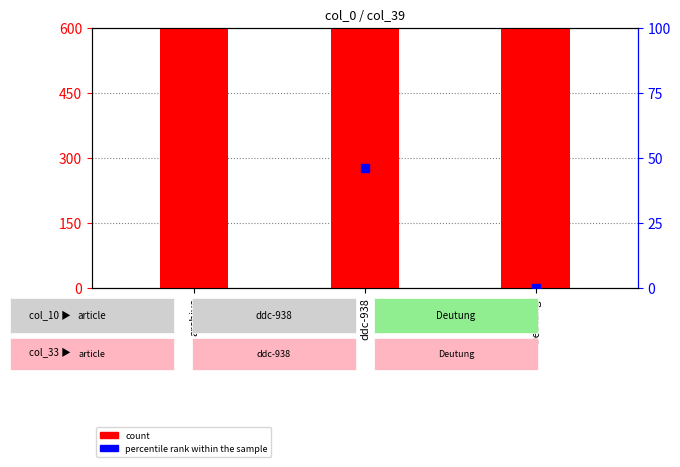

Which series has the widest spread of Y values?

percentile rank within the sample